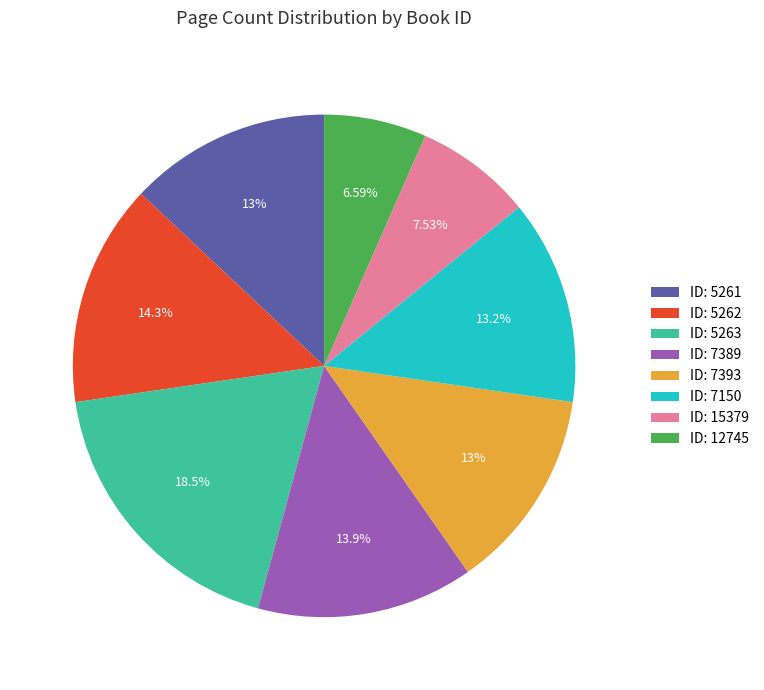

Do ID: 7150 and ID: 5261 together represent more than half of the pie?

No